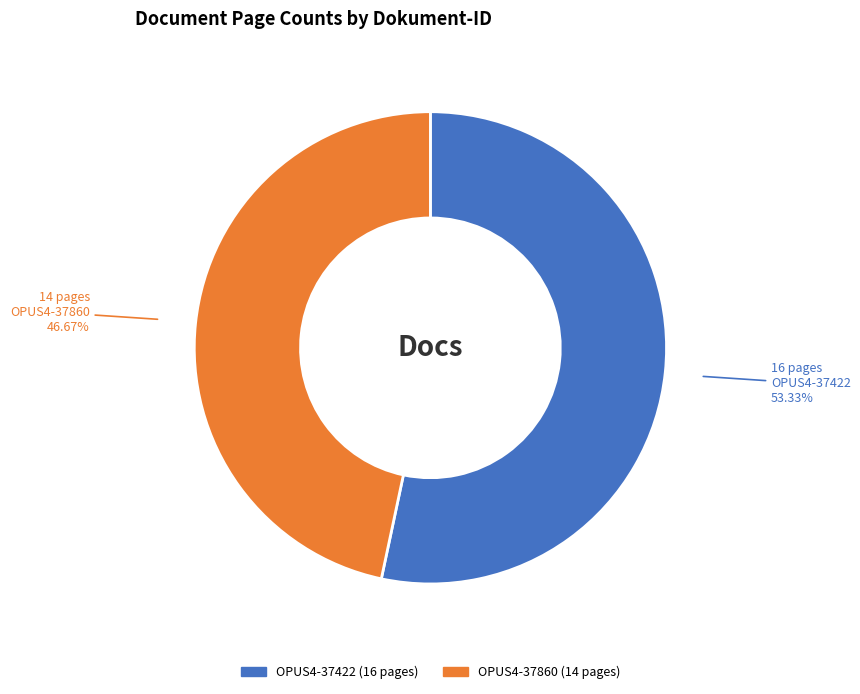

Combined, what portion of the pie is OPUS4-37860 and OPUS4-37422?

100.0%